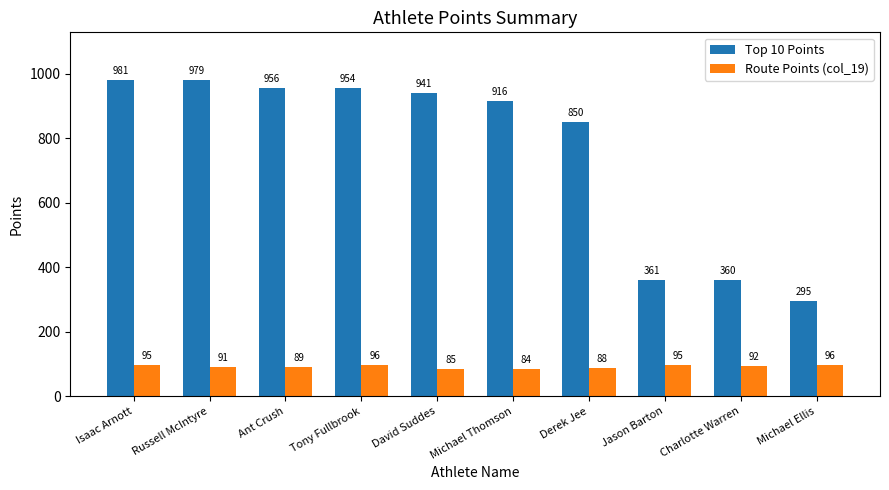

What value does the Route Points (col_19) series have at David Suddes?

85